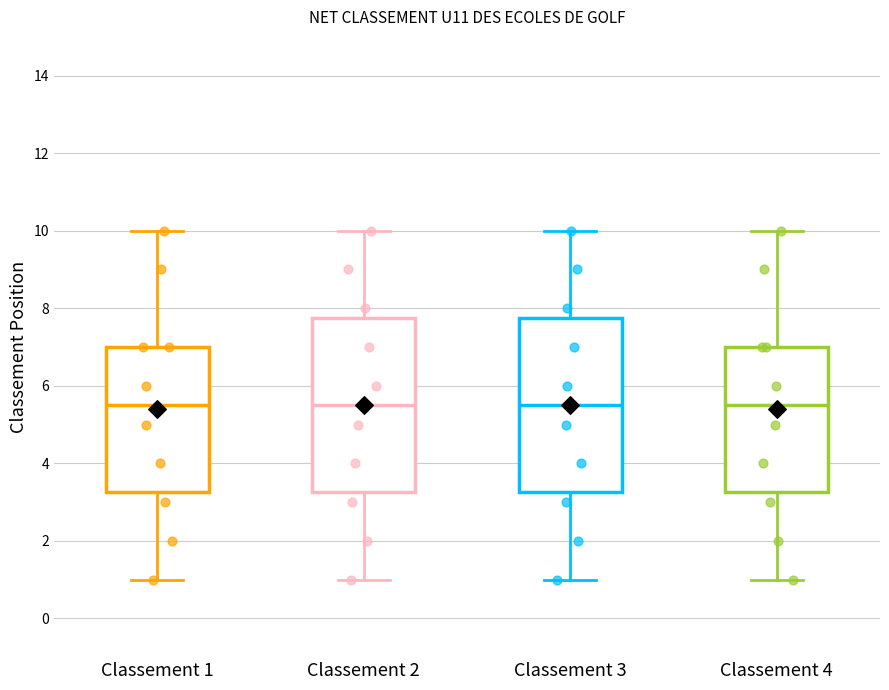

Reading left to right, read every box against the y-axis: the position of its median line, the range the box covers, and the ends of its whiskers. The values are not printed on the chart, so give them approximately, as read against the axis.

Classement 1: median 5.6, box 3.2 to 7.0, whiskers 1.0 to 10.0
Classement 2: median 5.6, box 3.2 to 7.8, whiskers 1.0 to 10.0
Classement 3: median 5.6, box 3.2 to 7.8, whiskers 1.0 to 10.0
Classement 4: median 5.6, box 3.2 to 7.0, whiskers 1.0 to 10.0